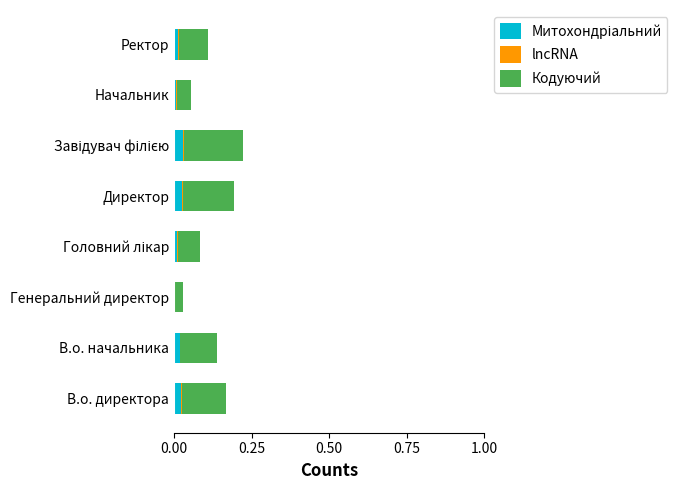

How many data points does each series have?

8